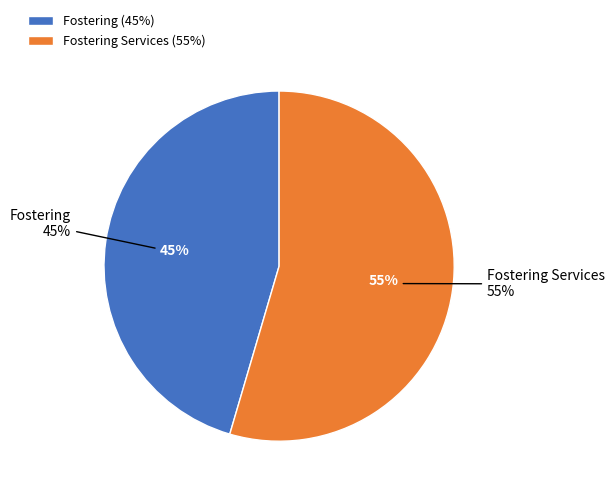

Between Fostering Services and Fostering, which is larger?

Fostering Services